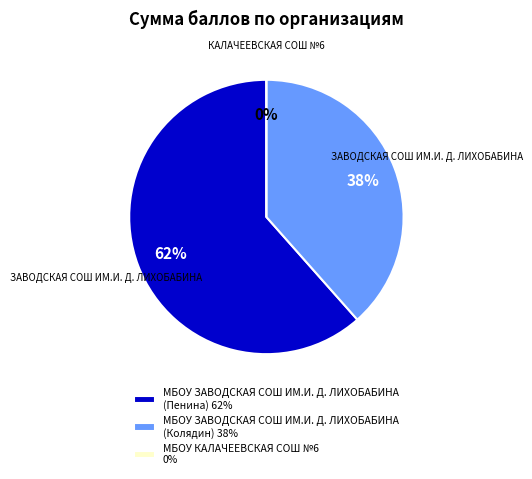

Is the sum of МБОУ КАЛАЧЕЕВСКАЯ СОШ №6 and МБОУ ЗАВОДСКАЯ СОШ ИМ.И. Д. ЛИХОБАБИНА (Колядин) greater than half?

No